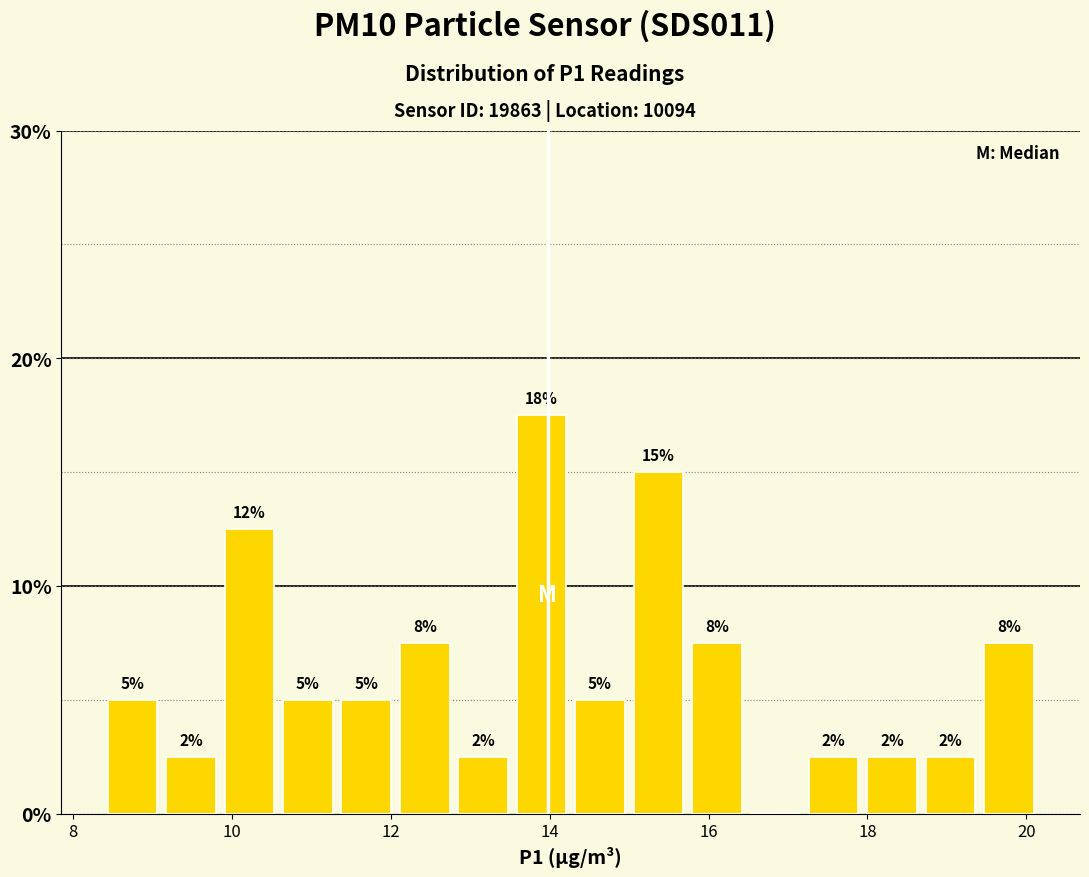

Around what value on the x-axis is the tallest bar? Give the approximate position of its centre, as read against the axis.

13.8